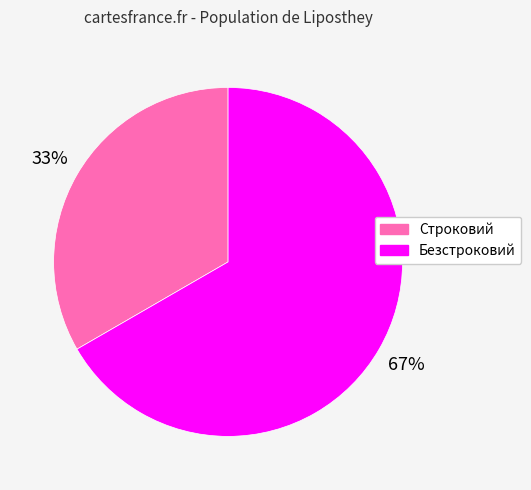

Between Безстроковий and Строковий, which is larger?

Безстроковий